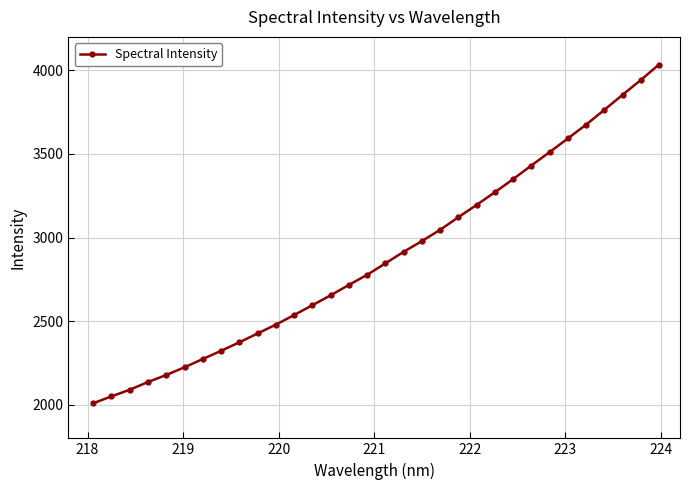

What is the value of the 7th point from the left?

2274.4